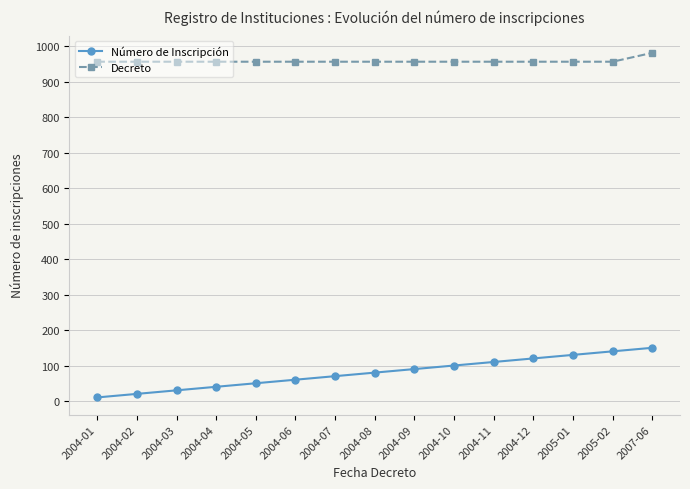

What are all the series names shown in the legend?

Número de Inscripción, Decreto